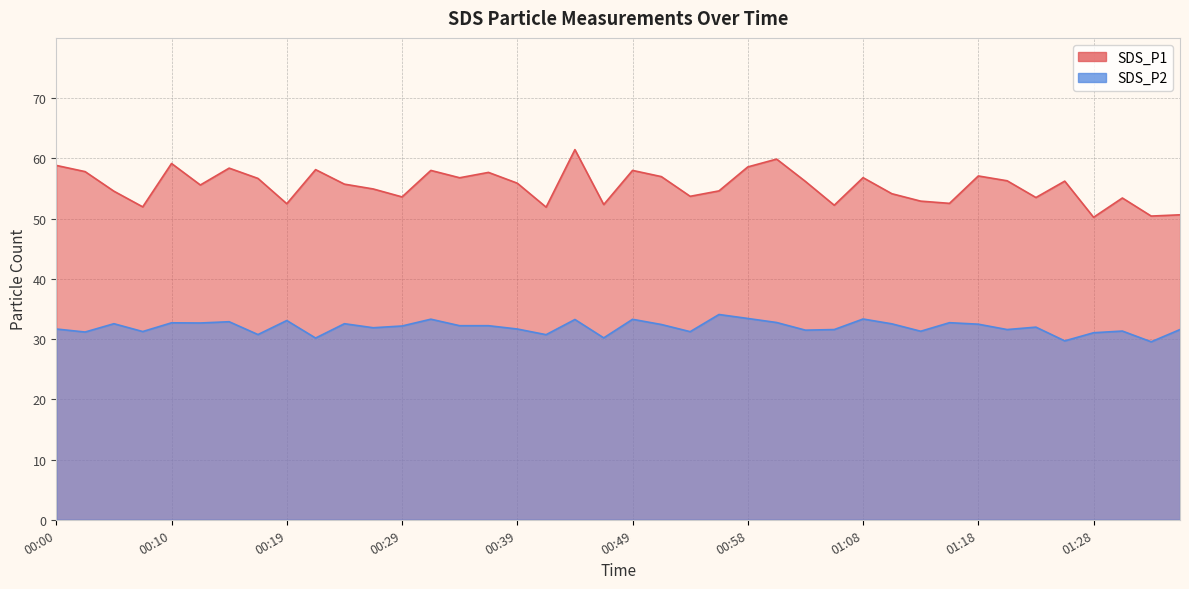

Reading left to right, list all the values displayed in this chart.

SDS_P1: 00:00=58.8	00:02=57.8	00:05=54.5	00:07=52.0	00:10=59.1	00:12=55.6	00:14=58.4	00:17=56.7	00:19=52.5	00:22=58.1	00:24=55.7	00:27=54.9	00:29=53.6	00:32=58.0	00:34=56.8	00:36=57.7	00:39=55.9	00:41=51.9	00:44=61.5	00:46=52.3	00:49=58.0	00:51=57.0	00:53=53.7	00:56=54.6	00:58=58.6	01:01=59.9	01:03=56.2	01:06=52.2	01:08=56.8	01:11=54.1	01:13=52.9	01:16=52.5	01:18=57.1	01:20=56.3	01:23=53.5	01:25=56.2	01:28=50.2	01:30=53.4	01:33=50.4	01:35=50.6
SDS_P2: 00:00=31.7	00:02=31.2	00:05=32.5	00:07=31.2	00:10=32.7	00:12=32.7	00:14=32.9	00:17=30.8	00:19=33.1	00:22=30.2	00:24=32.5	00:27=31.9	00:29=32.2	00:32=33.3	00:34=32.2	00:36=32.2	00:39=31.7	00:41=30.7	00:44=33.2	00:46=30.2	00:49=33.3	00:51=32.4	00:53=31.2	00:56=34.1	00:58=33.4	01:01=32.8	01:03=31.5	01:06=31.6	01:08=33.3	01:11=32.5	01:13=31.3	01:16=32.7	01:18=32.5	01:20=31.6	01:23=32.0	01:25=29.7	01:28=31.1	01:30=31.3	01:33=29.6	01:35=31.6